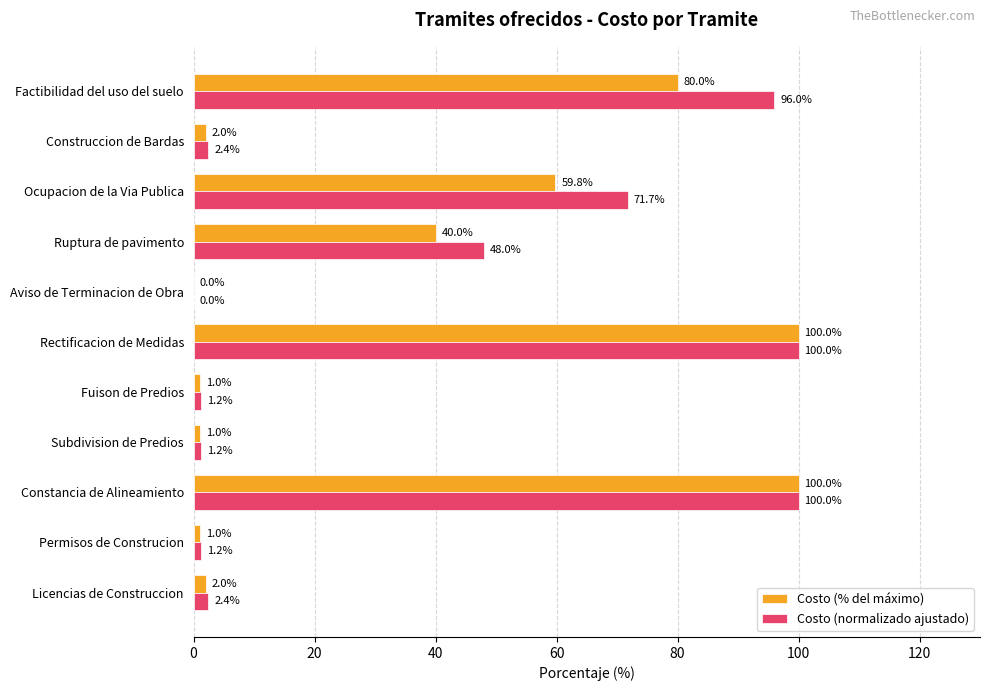

Which series changed the most between Ruptura de pavimento and Factibilidad del uso del suelo?

Costo (normalizado ajustado)